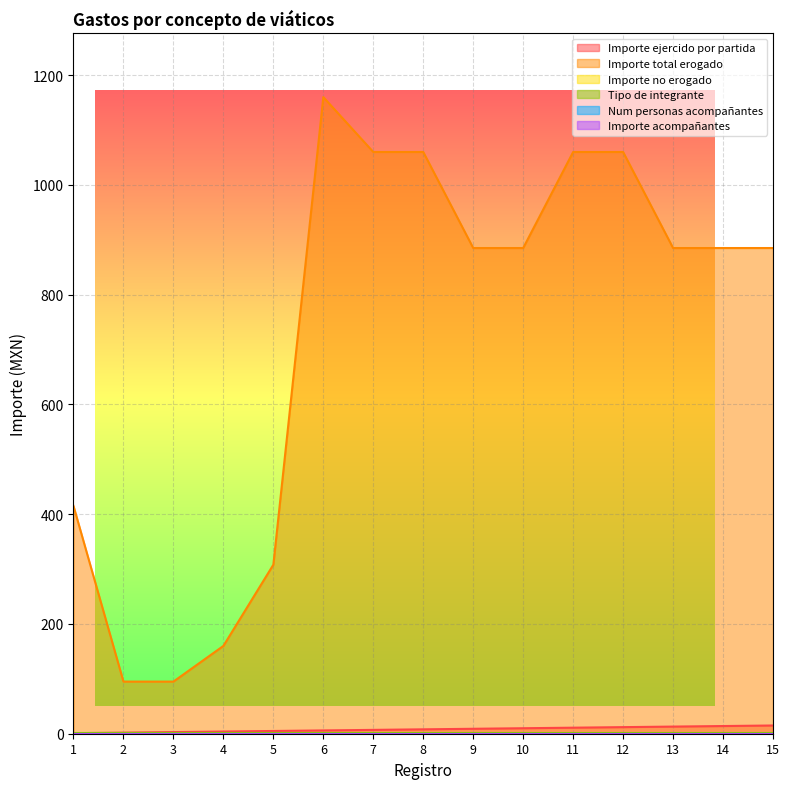

List the labels in order of Tipo de integrante value, smallest first.

1, 2, 3, 4, 5, 6, 7, 8, 9, 10, 11, 12, 13, 14, 15